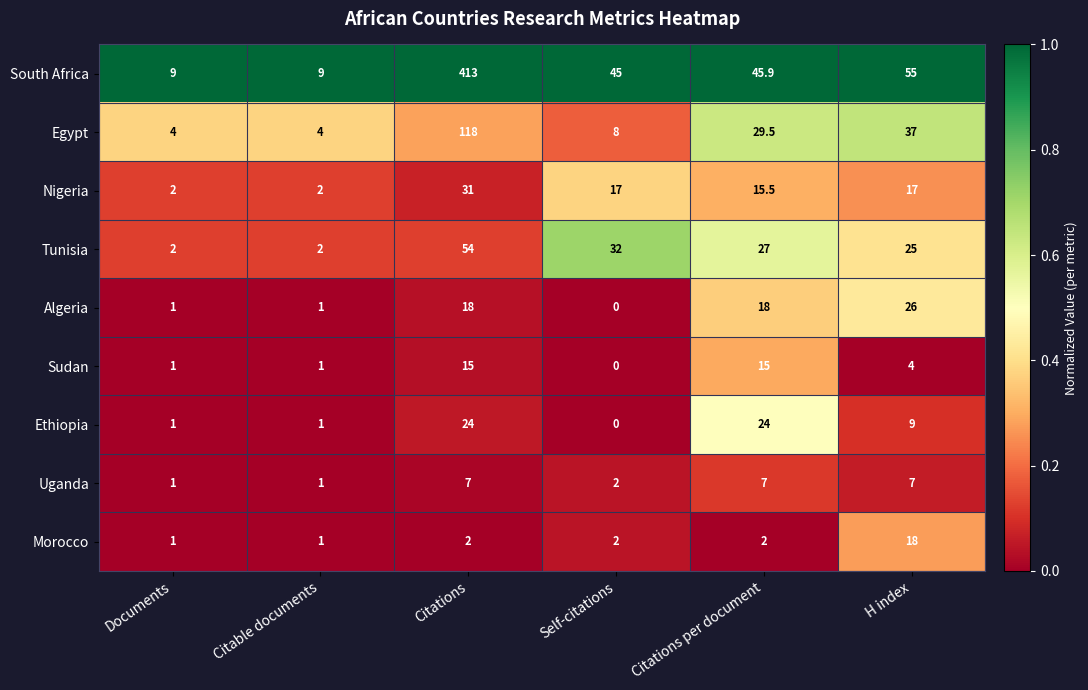

Count the number of categories in the chart.

6